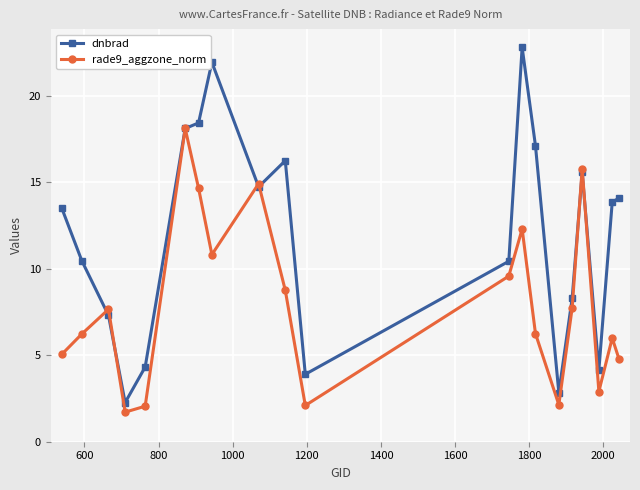

Rank the series by their maximum value, from highest to lowest.

dnbrad, rade9_aggzone_norm